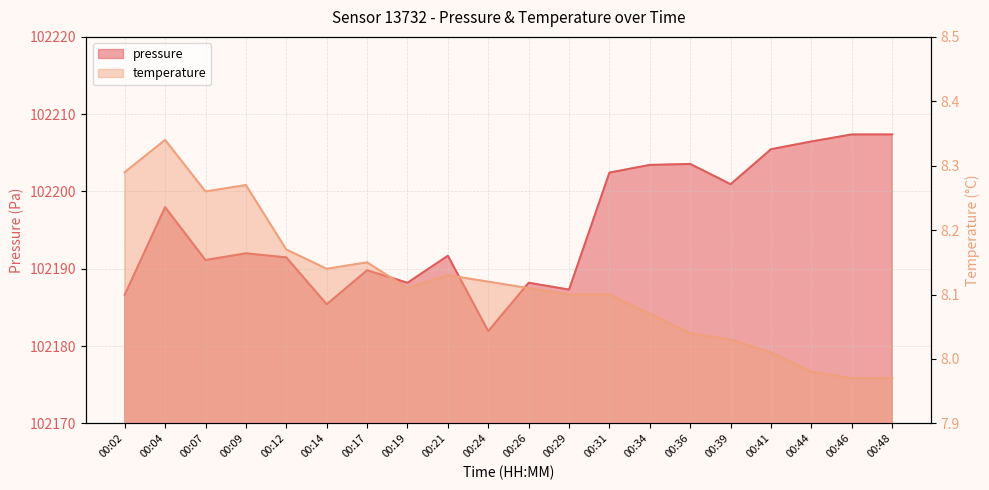

Is the value of temperature at 00:12 greater than the value of pressure at 00:39?

No